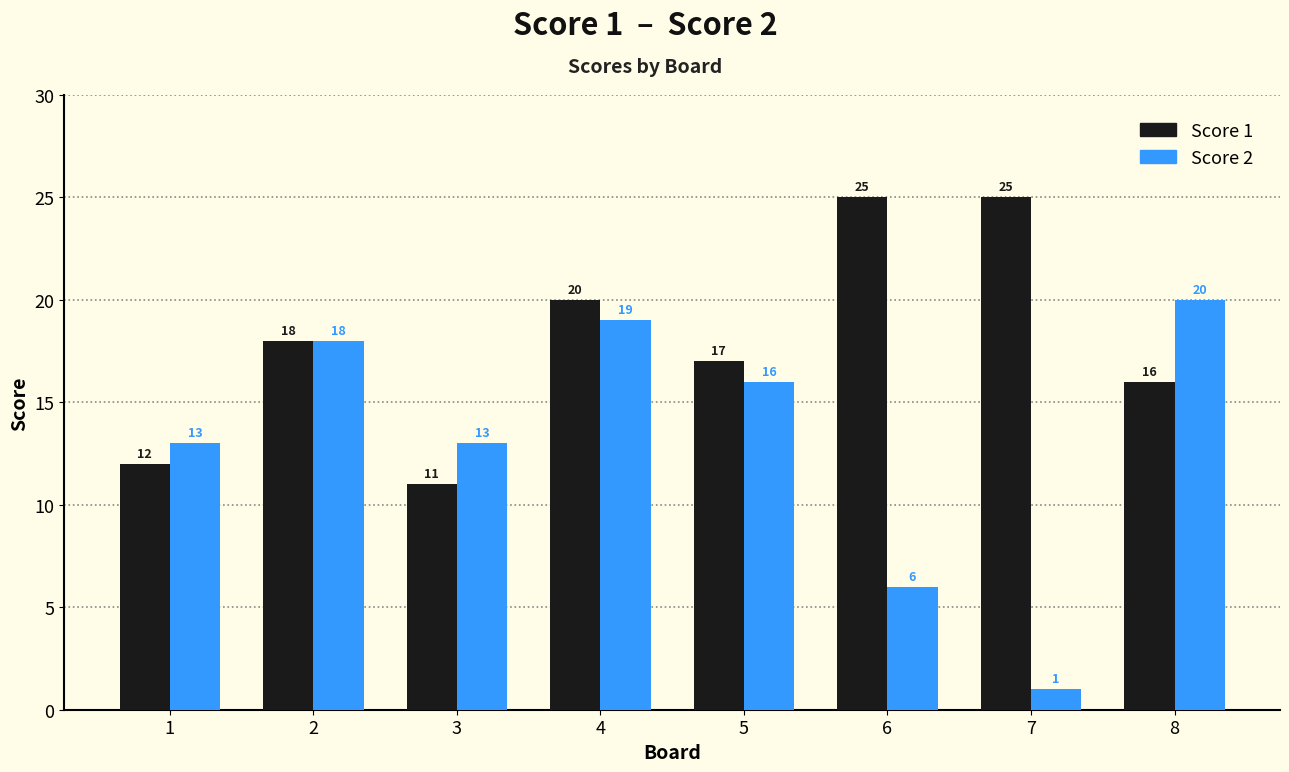

Which series has the largest total across all categories?

Score 1